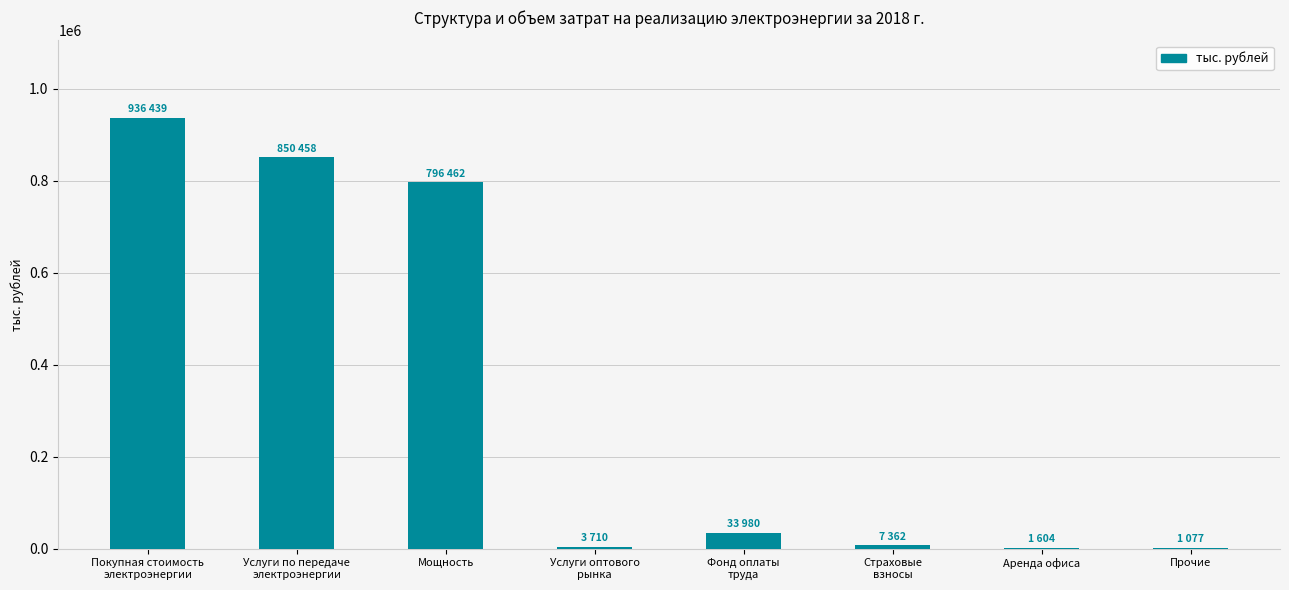

How many data points does each series have?

8